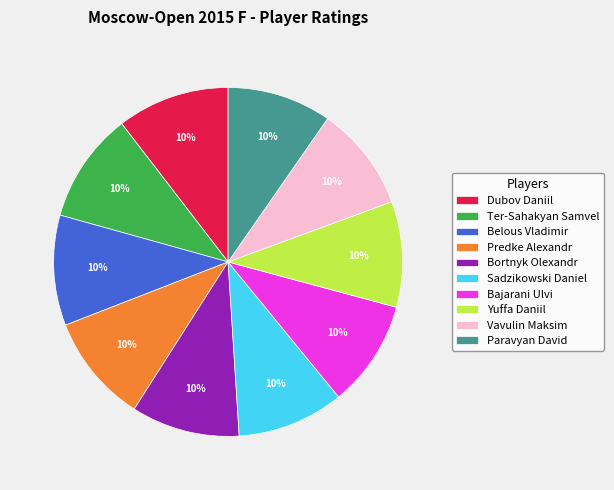

Does Predke Alexandr represent more than half of the total?

No